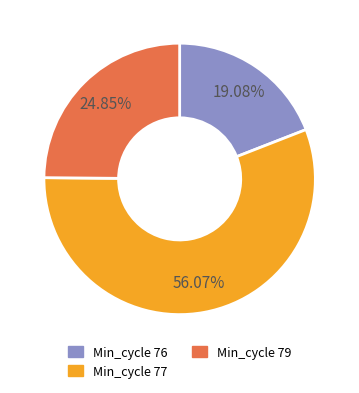

Is there a majority slice in this chart?

Yes